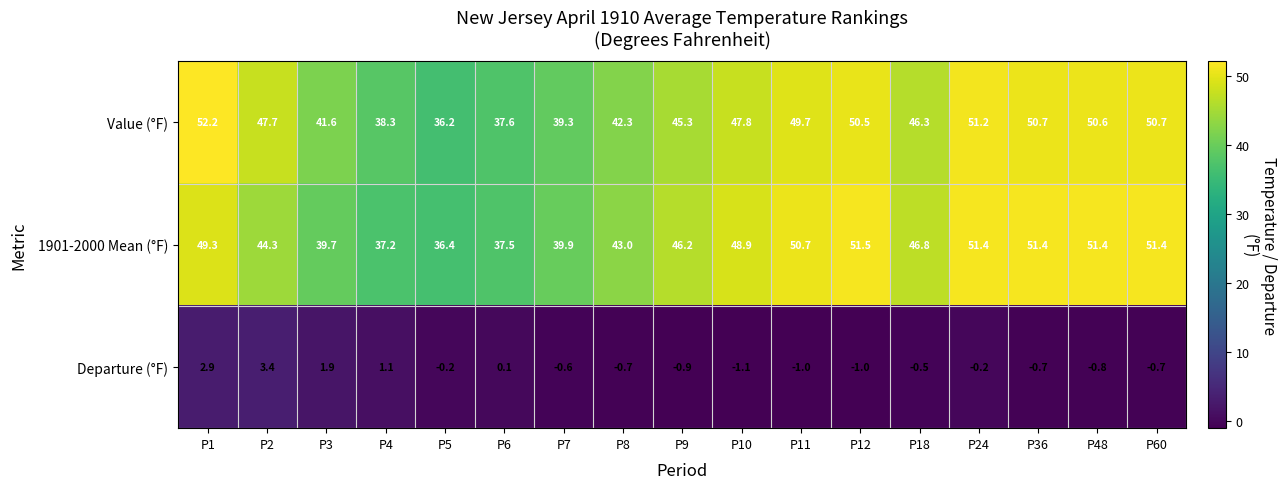

Which series changed the most between P6 and P10?

1901-2000 Mean (°F)